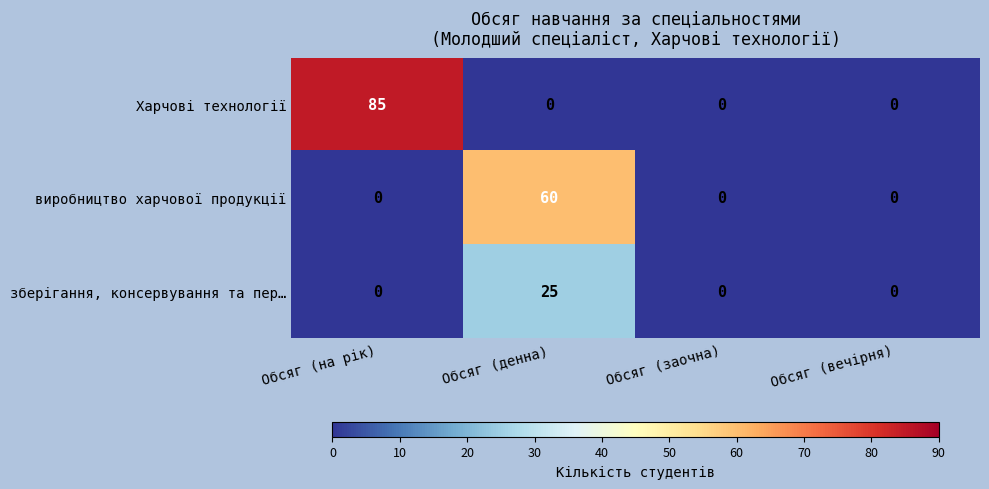

Reading left to right, what are all the values shown in this chart?

Харчові технології: Обсяг (на рік)=85	Обсяг (денна)=0	Обсяг (заочна)=0	Обсяг (вечірня)=0
виробництво харчової продукції: Обсяг (на рік)=0	Обсяг (денна)=60	Обсяг (заочна)=0	Обсяг (вечірня)=0
зберігання, консервування та пер…: Обсяг (на рік)=0	Обсяг (денна)=25	Обсяг (заочна)=0	Обсяг (вечірня)=0